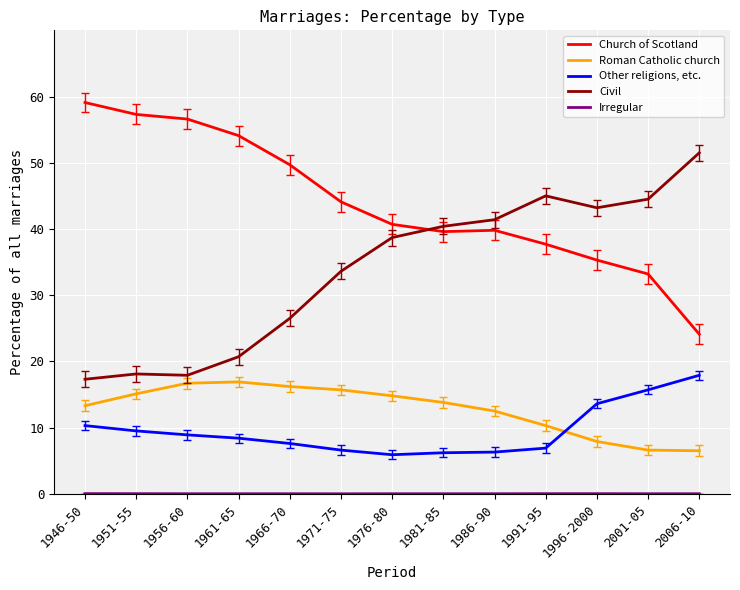

Does the chart have visible grid lines?

Yes